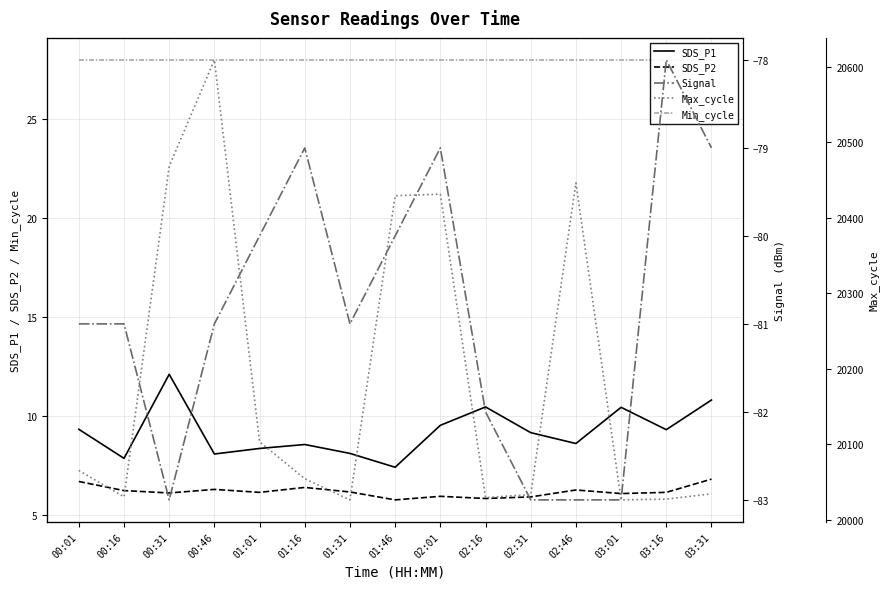

At which label does SDS_P2 reach its peak?

03:31